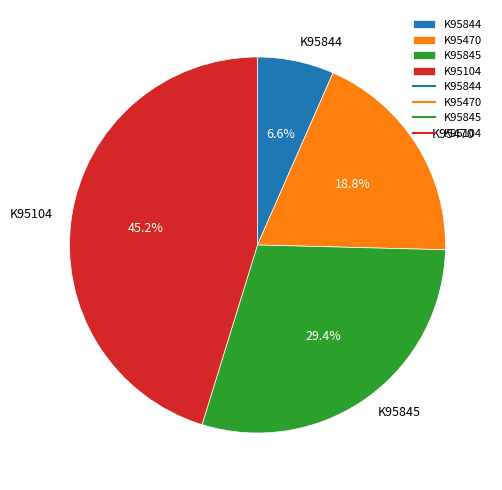

To the nearest percent, what is the difference between the largest and smallest slice percentages?

39%